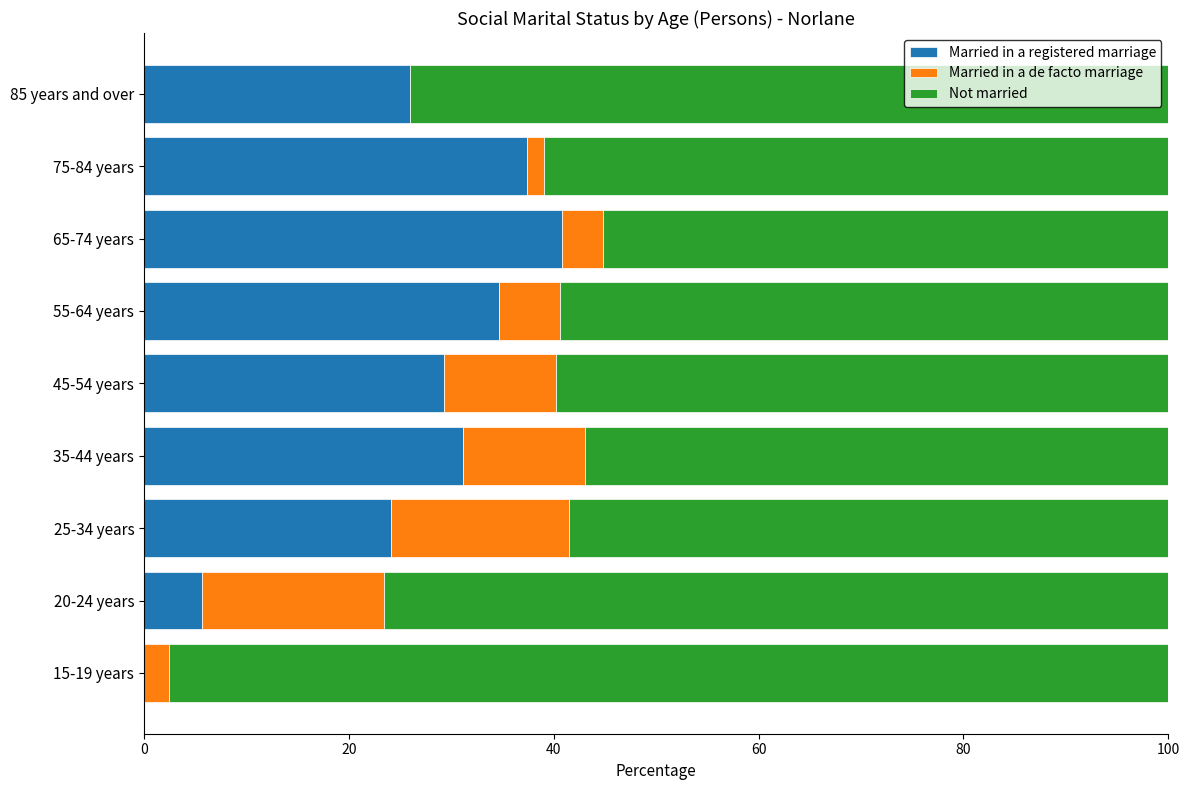

What is the sum of the Married in a registered marriage values at 25-34 years and 45-54 years?

53.4